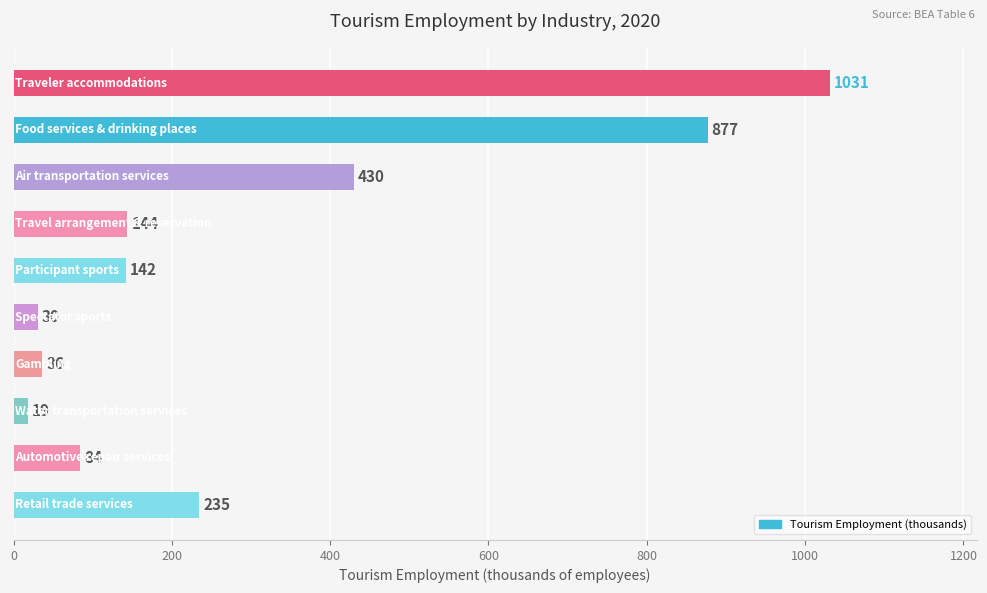

What is the smallest value displayed?

18.6